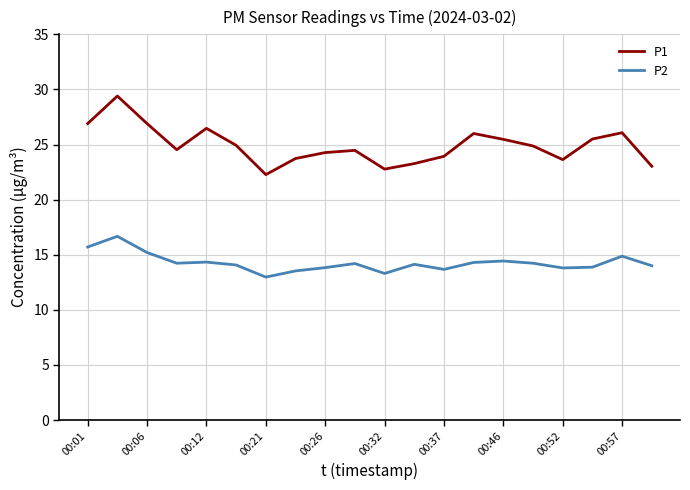

True or false: P2 and P1 cross at least once.

False